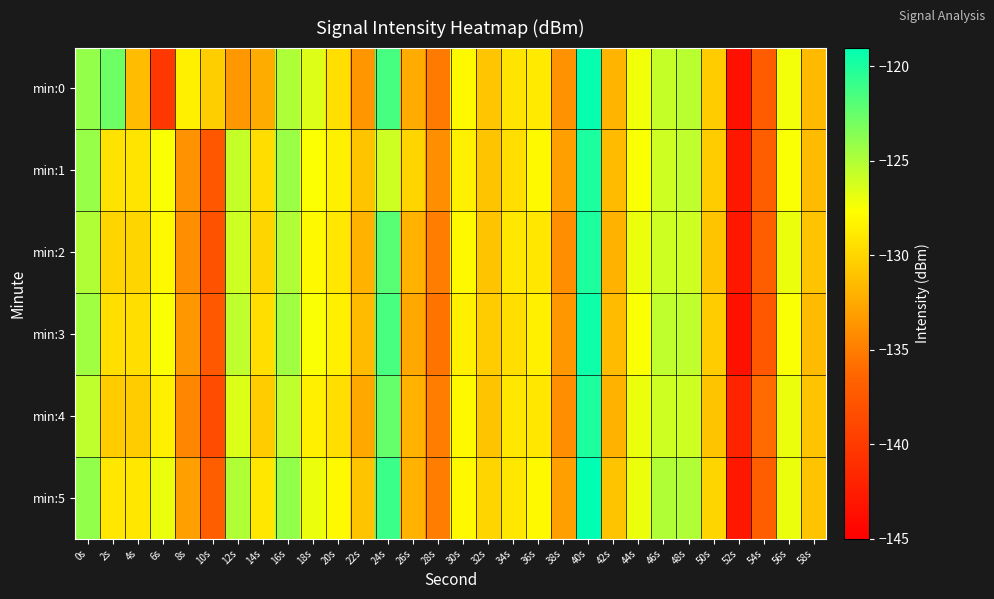

Reading left to right, transcribe all the data shown in this chart.

min:0: 0s=-124.1	2s=-122.8	4s=-131.4	6s=-140.2	8s=-128.5	10s=-130.4	12s=-133.4	14s=-132.3	16s=-124.9	18s=-126.5	20s=-129.5	22s=-133.6	24s=-121.4	26s=-132.4	28s=-135.2	30s=-128.0	32s=-130.9	34s=-129.2	36s=-128.8	38s=-133.8	40s=-119.2	42s=-131.8	44s=-127.2	46s=-125.7	48s=-125.3	50s=-130.5	52s=-143.6	54s=-137.1	56s=-127.3	58s=-131.6
min:1: 0s=-124.1	2s=-129.3	4s=-129.2	6s=-127.5	8s=-133.8	10s=-137.6	12s=-125.7	14s=-129.6	16s=-124.3	18s=-127.6	20s=-128.5	22s=-131.0	24s=-126.0	26s=-130.0	28s=-134.0	30s=-128.5	32s=-131.0	34s=-129.5	36s=-128.0	38s=-133.0	40s=-120.0	42s=-131.5	44s=-127.5	46s=-126.0	48s=-125.5	50s=-130.5	52s=-143.0	54s=-137.0	56s=-127.5	58s=-131.5
min:2: 0s=-125.0	2s=-130.0	4s=-130.0	6s=-128.0	8s=-134.0	10s=-138.0	12s=-126.0	14s=-130.0	16s=-125.0	18s=-128.0	20s=-129.0	22s=-132.0	24s=-122.0	26s=-132.0	28s=-135.0	30s=-128.0	32s=-131.0	34s=-129.0	36s=-129.0	38s=-134.0	40s=-120.0	42s=-132.0	44s=-127.0	46s=-126.0	48s=-126.0	50s=-131.0	52s=-143.0	54s=-137.0	56s=-127.0	58s=-131.0
min:3: 0s=-124.5	2s=-129.5	4s=-129.5	6s=-127.5	8s=-133.5	10s=-137.5	12s=-125.5	14s=-129.5	16s=-124.5	18s=-127.5	20s=-128.5	22s=-131.5	24s=-121.5	26s=-132.5	28s=-135.5	30s=-128.5	32s=-130.5	34s=-129.5	36s=-128.5	38s=-133.5	40s=-119.5	42s=-131.5	44s=-127.5	46s=-125.5	48s=-125.5	50s=-130.5	52s=-143.5	54s=-137.5	56s=-127.5	58s=-131.5
min:4: 0s=-125.5	2s=-130.5	4s=-130.5	6s=-128.5	8s=-134.5	10s=-138.5	12s=-126.5	14s=-130.5	16s=-125.5	18s=-128.5	20s=-129.5	22s=-132.5	24s=-122.5	26s=-132.0	28s=-135.0	30s=-128.0	32s=-131.0	34s=-129.0	36s=-129.0	38s=-134.0	40s=-120.0	42s=-132.0	44s=-127.0	46s=-126.0	48s=-126.0	50s=-131.0	52s=-142.0	54s=-136.0	56s=-127.0	58s=-131.0
min:5: 0s=-124.0	2s=-129.0	4s=-129.0	6s=-127.0	8s=-133.0	10s=-137.0	12s=-125.0	14s=-129.0	16s=-124.0	18s=-127.0	20s=-128.0	22s=-131.0	24s=-121.0	26s=-132.0	28s=-135.0	30s=-128.0	32s=-130.0	34s=-129.0	36s=-128.0	38s=-133.0	40s=-119.0	42s=-131.0	44s=-127.0	46s=-125.0	48s=-125.0	50s=-130.0	52s=-143.0	54s=-137.0	56s=-127.0	58s=-131.0